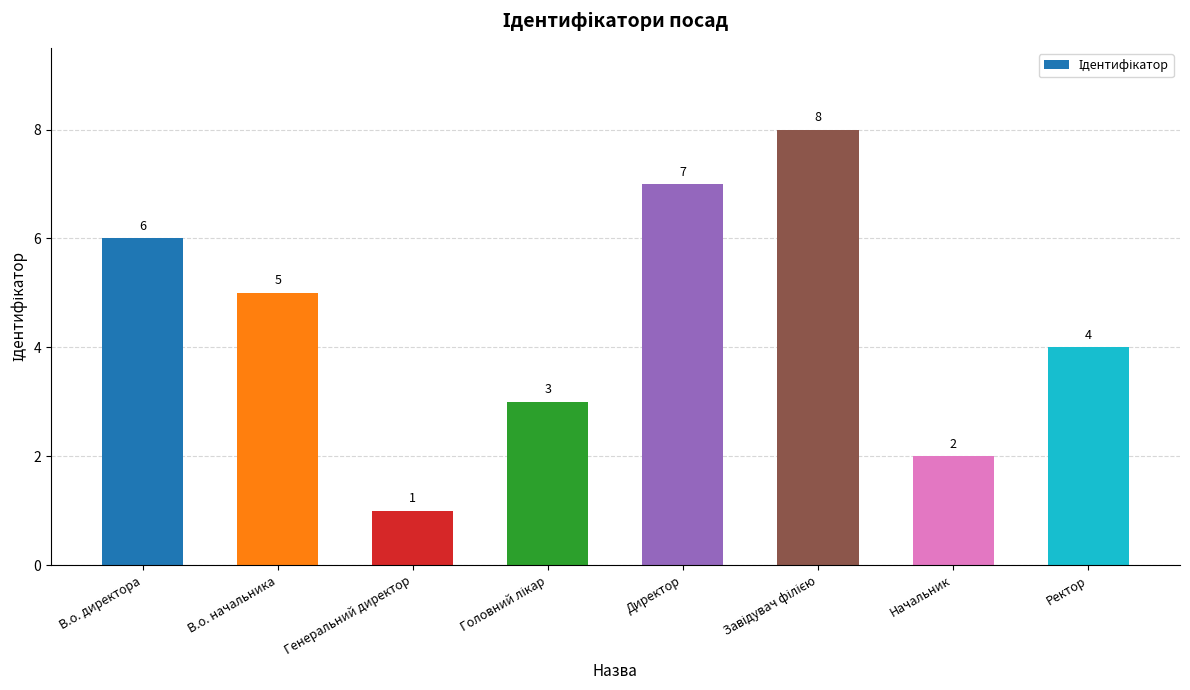

How many bars are there in total?

8